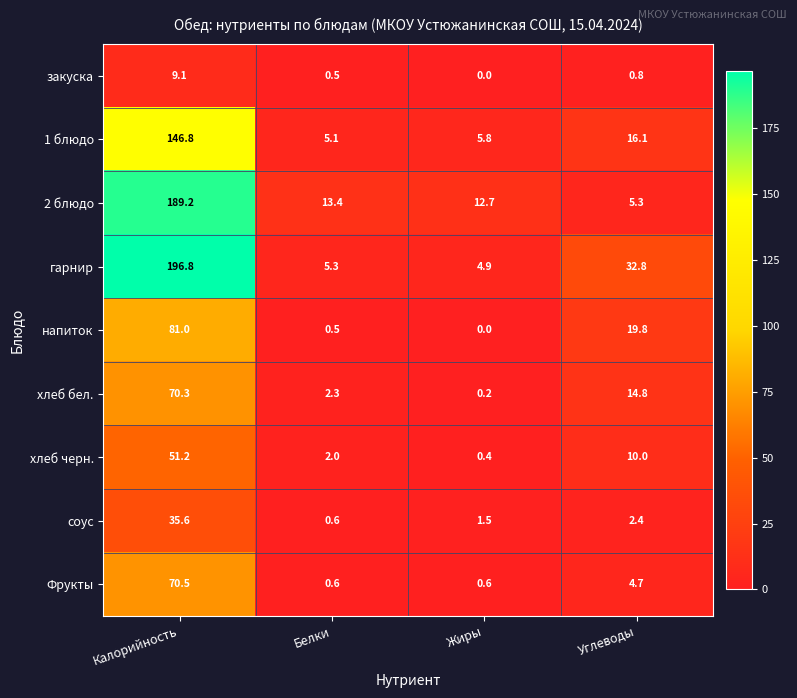

Which series changed the most between Калорийность and Белки?

гарнир